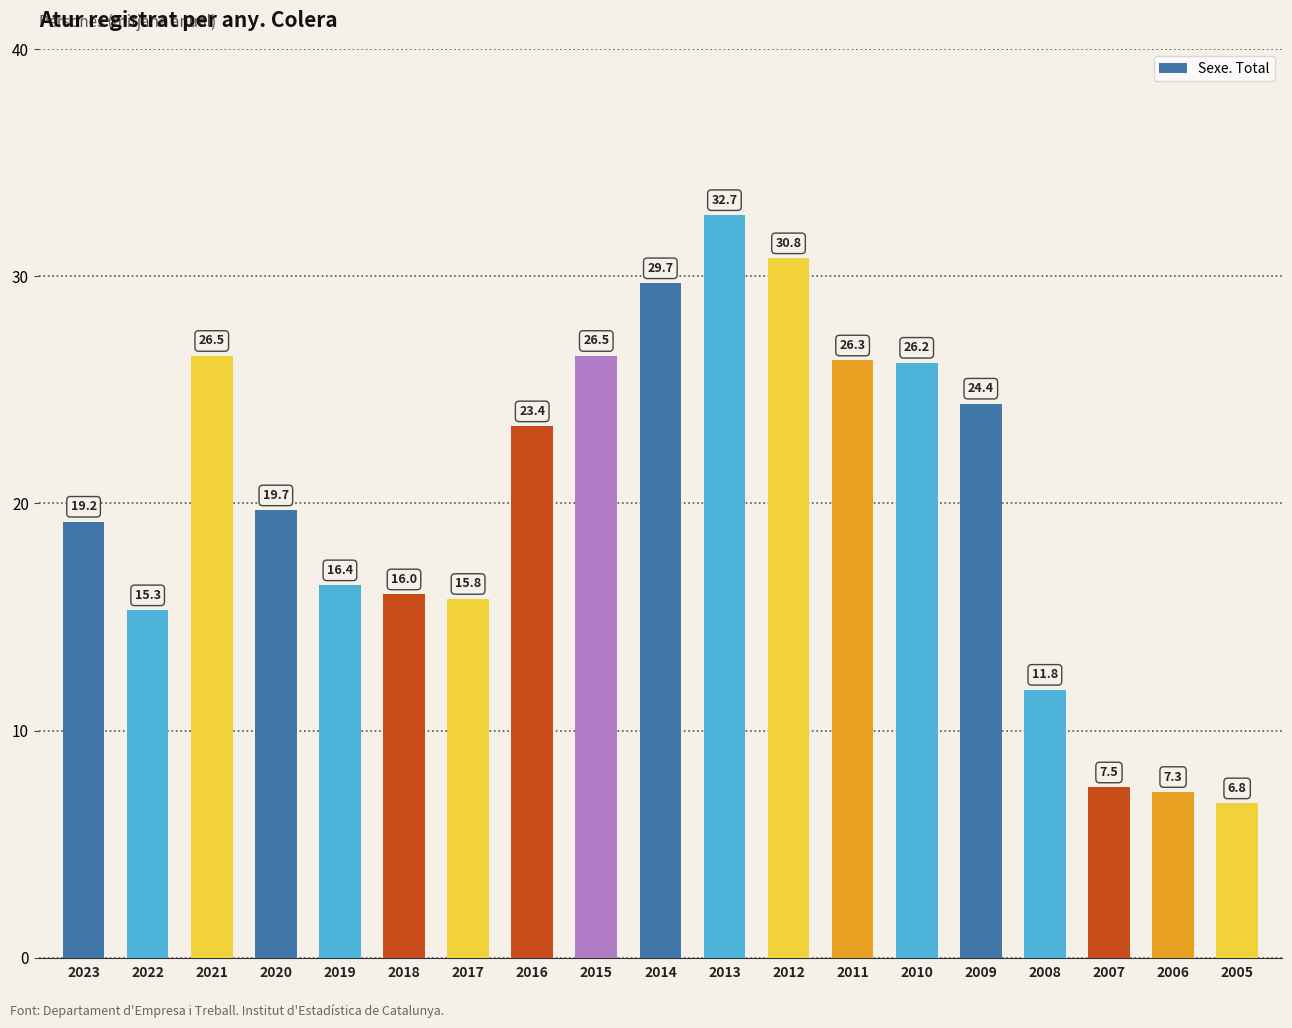

At which category does the chart reach its minimum across all series?

2005